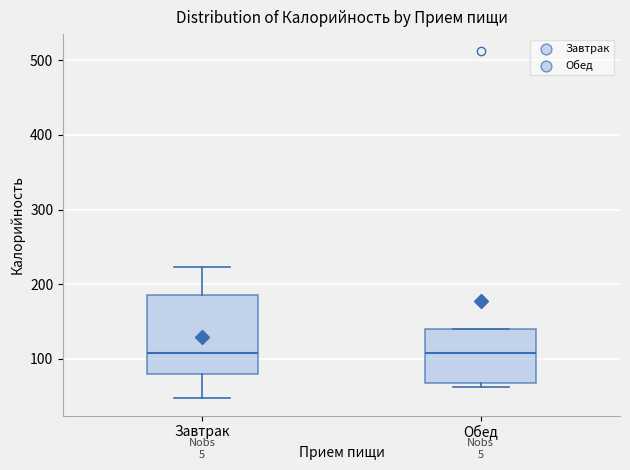

Where does the median line of the box for Завтрак sit on the y-axis? The values are not printed on the chart, so give them approximately, as read against the axis.

110